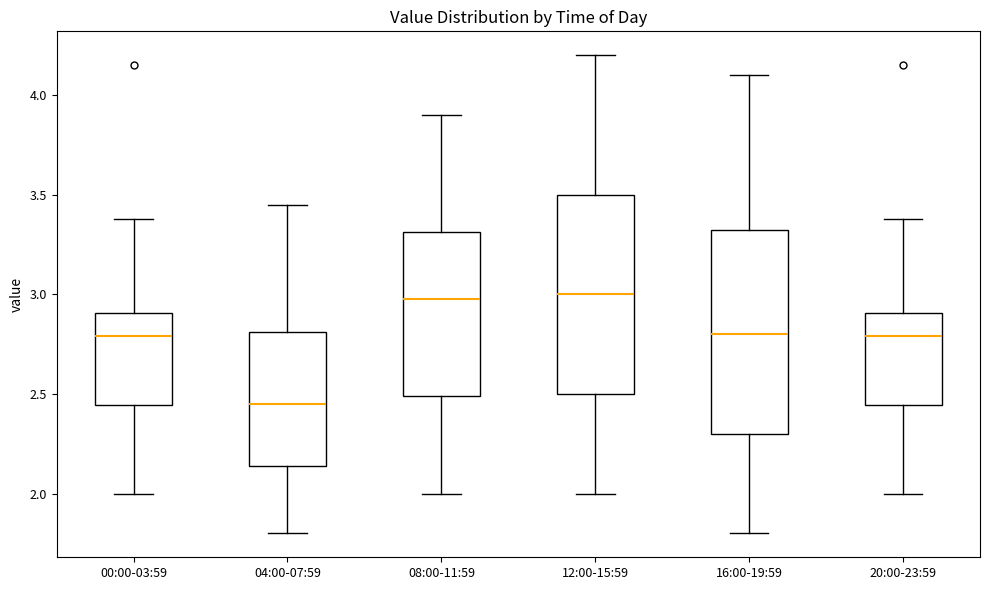

Reading left to right, read every box against the y-axis: the position of its median line, the range the box covers, and the ends of its whiskers. The values are not printed on the chart, so give them approximately, as read against the axis.

00:00-03:59: median 2.80, box 2.45 to 2.90, whiskers 2.00 to 3.40
04:00-07:59: median 2.45, box 2.15 to 2.80, whiskers 1.80 to 3.45
08:00-11:59: median 3.00, box 2.50 to 3.30, whiskers 2.00 to 3.90
12:00-15:59: median 3.00, box 2.50 to 3.50, whiskers 2.00 to 4.20
16:00-19:59: median 2.80, box 2.30 to 3.35, whiskers 1.80 to 4.10
20:00-23:59: median 2.80, box 2.45 to 2.90, whiskers 2.00 to 3.40